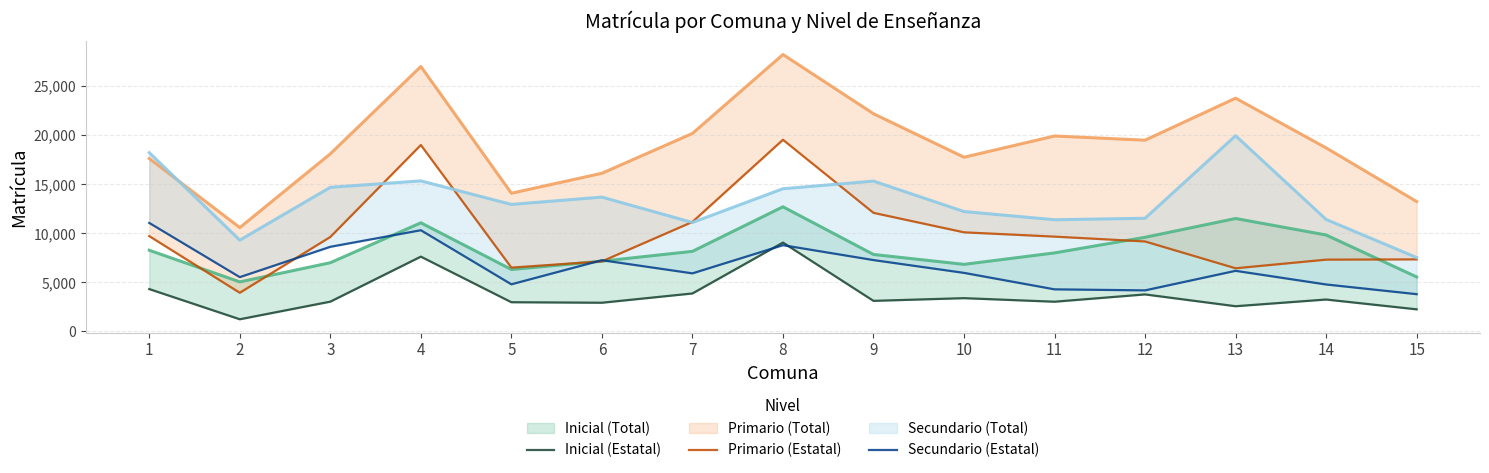

At how many categories does at least one series exceed 9913?

6